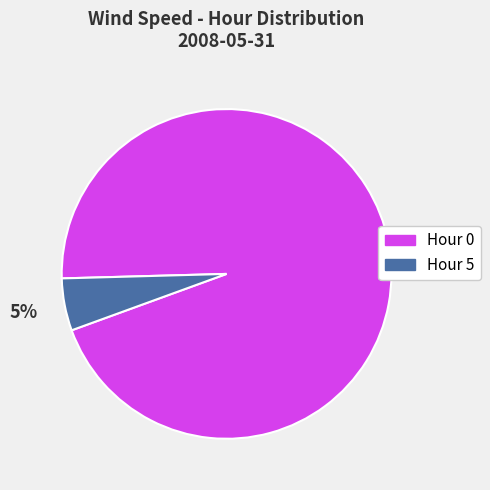

What percentage is the Hour 5 slice, to the nearest percent?

5%